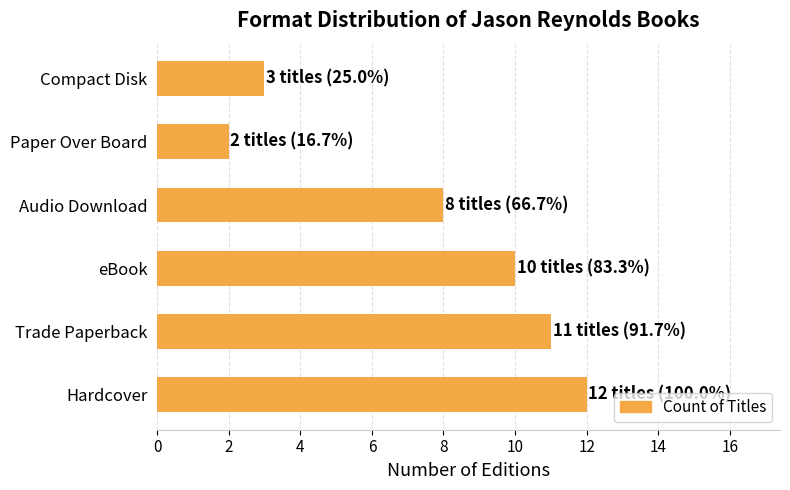

Does the chart contain stacked bars?

No